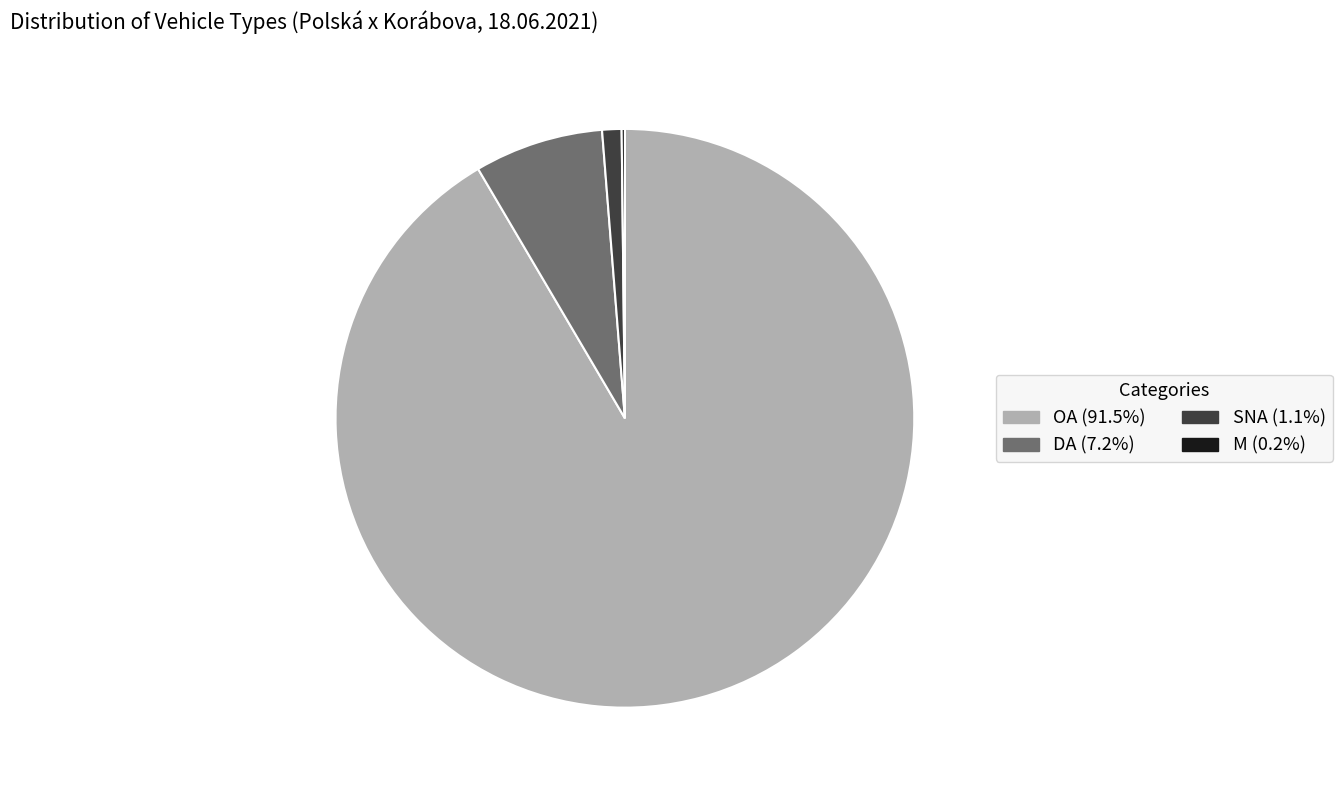

Which slice is the largest?

OA